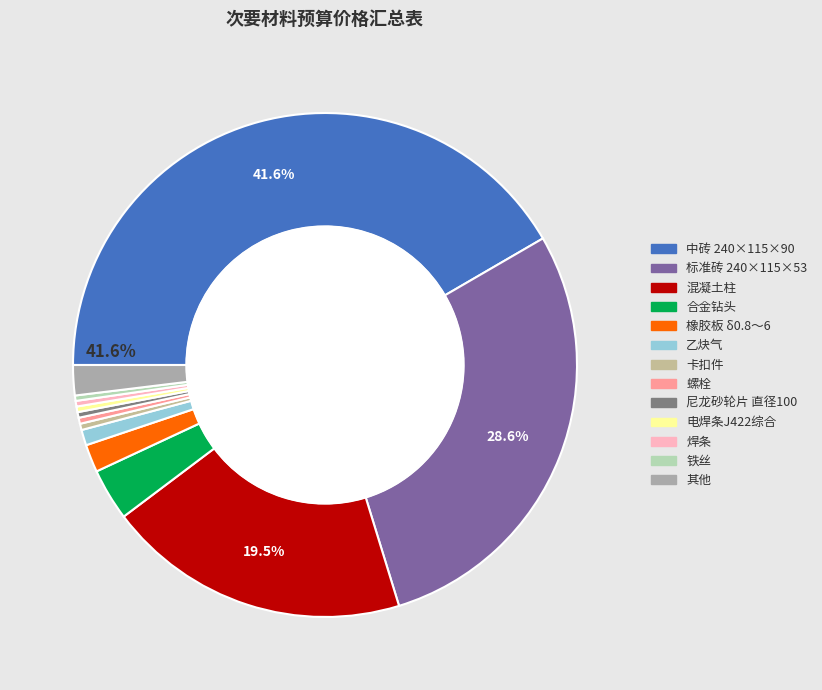

Does any single category account for the majority?

No